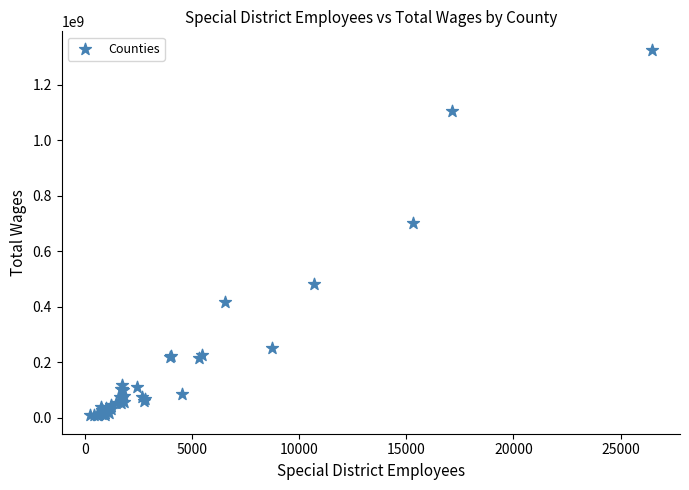

What Y value in the scatter plot is closest to 667401676?

702831351